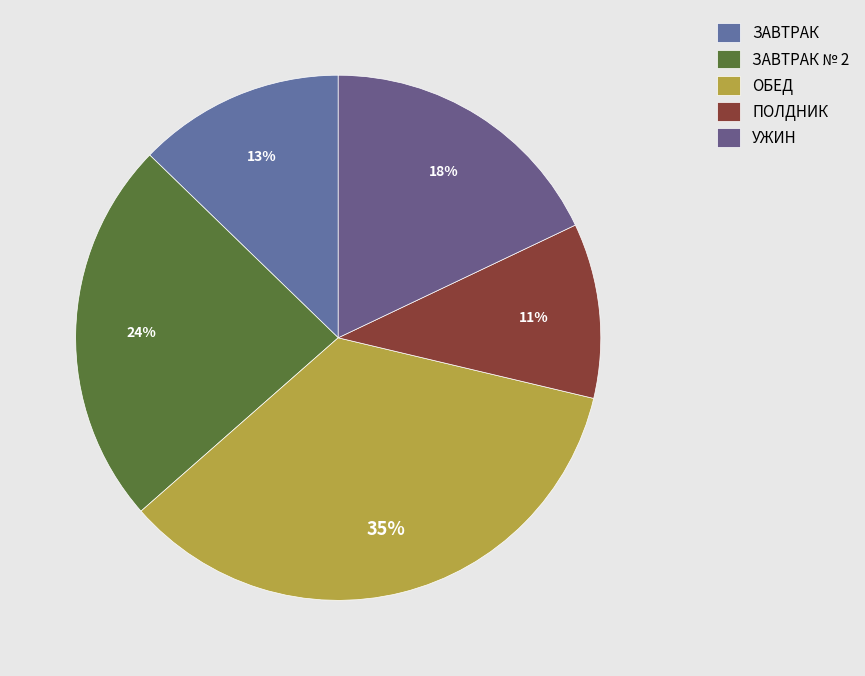

The ЗАВТРАК slice represents 13% of the pie. True or false?

True